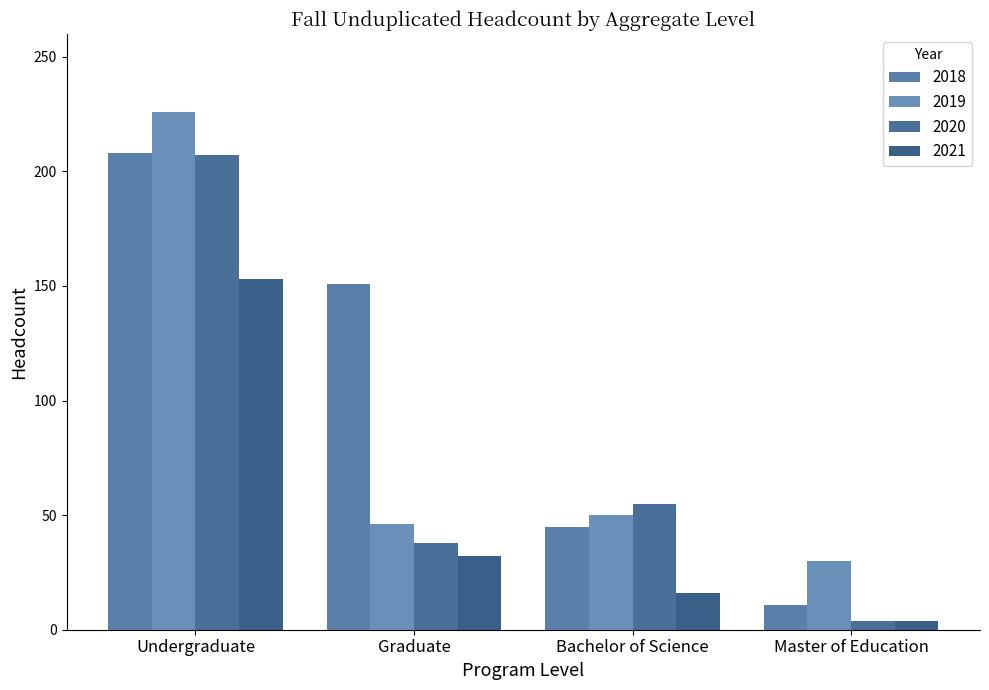

Read the 2019 value at Undergraduate, to the nearest 10.

230